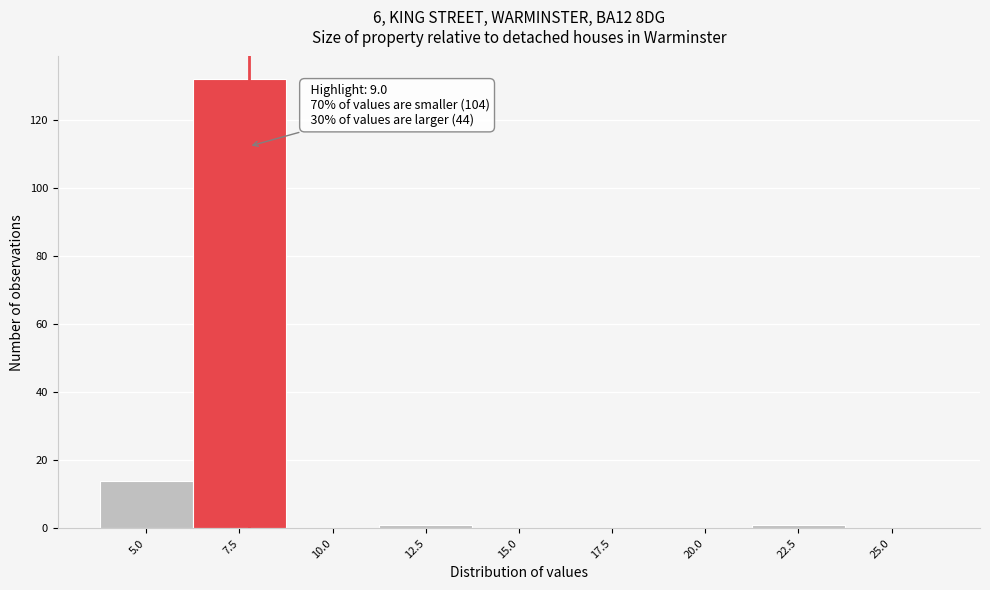

Reading left to right, extract all data points from this chart.

5.0=14	7.5=132	10.0=0	12.5=1	15.0=0	17.5=0	20.0=0	22.5=1	25.0=0